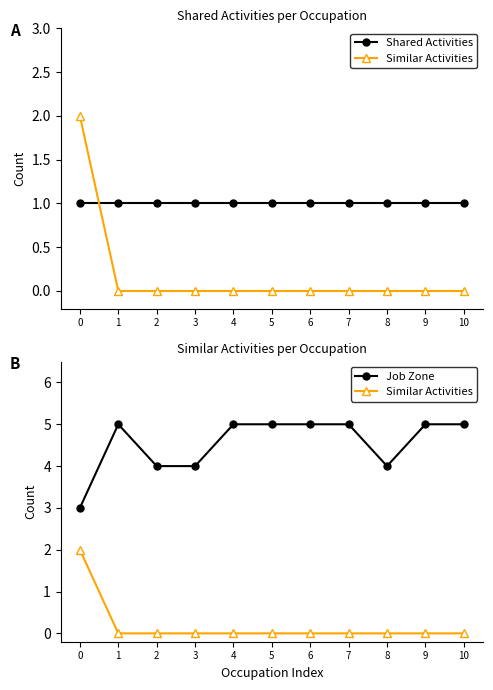

The Similar Activities series shows -1 at 7. True or false?

False